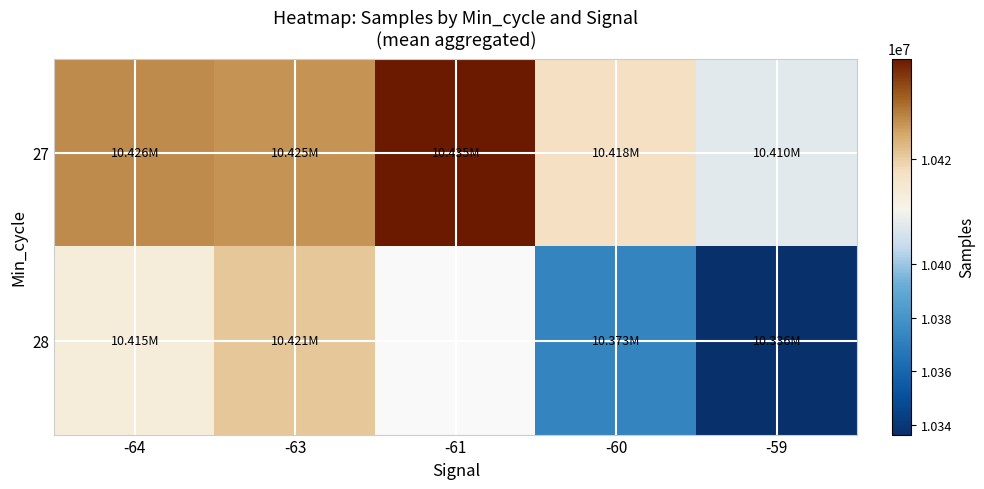

What is the sum of the 27 values at -60 and -64?

20844029.2